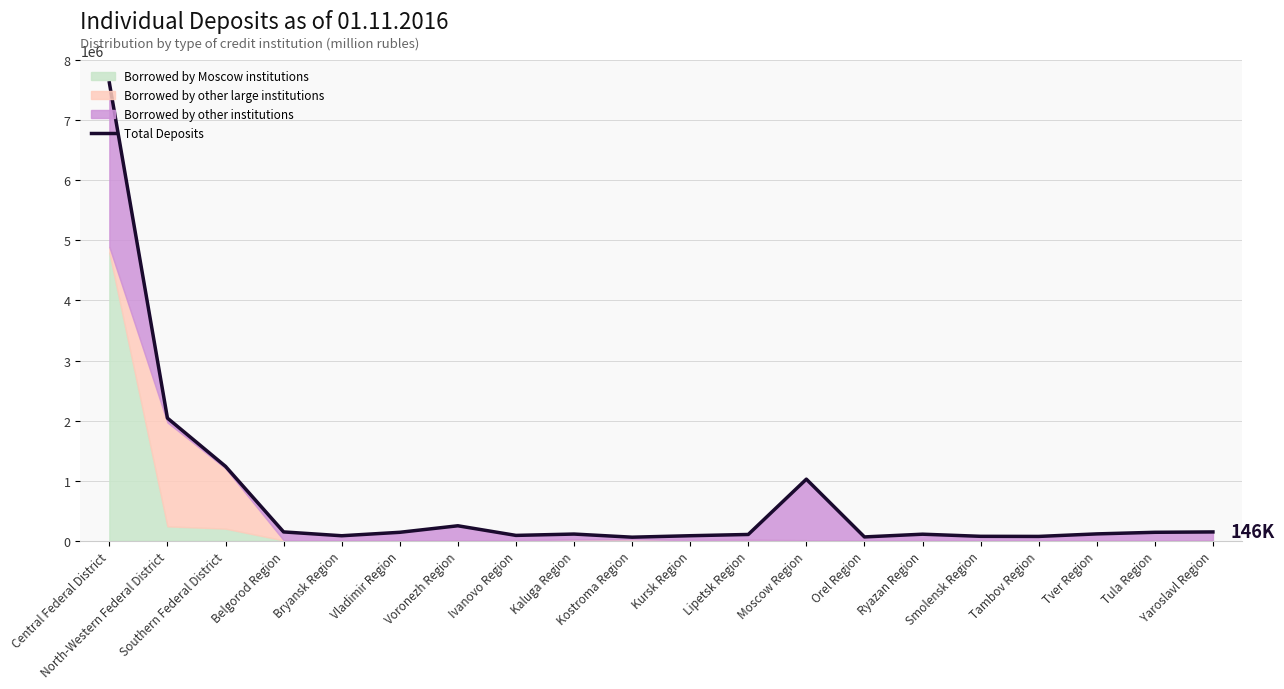

Rank the categories by value from lowest to highest.

Kostroma Region, Orel Region, Tambov Region, Smolensk Region, Bryansk Region, Kursk Region, Ivanovo Region, Lipetsk Region, Ryazan Region, Kaluga Region, Tver Region, Vladimir Region, Tula Region, Yaroslavl Region, Belgorod Region, Voronezh Region, Moscow Region, Southern Federal District, North-Western Federal District, Central Federal District